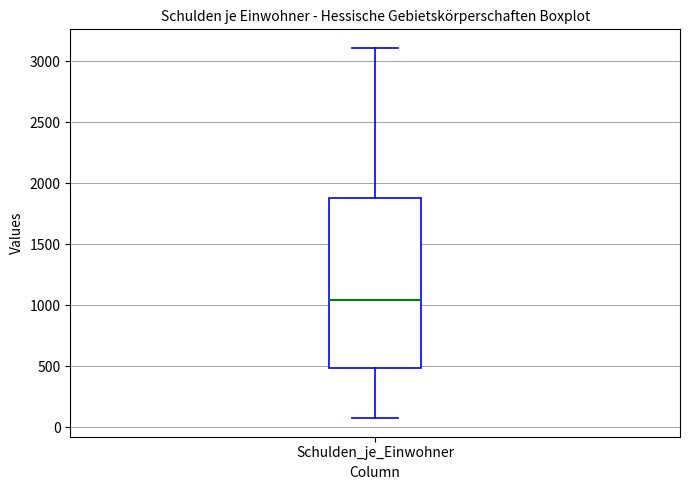

Read this box plot against the y-axis: the position of the median line, the range covered by the box, and the ends of both whiskers. The values are not printed on the chart, so give them approximately, as read against the axis.

median 1050, box 500 to 1900, whiskers 100 to 3100